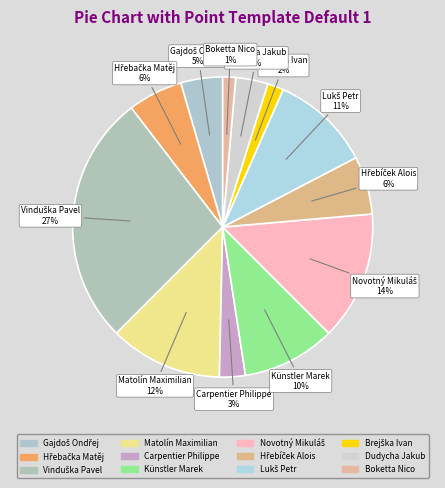

Count the number of slices in the pie.

12